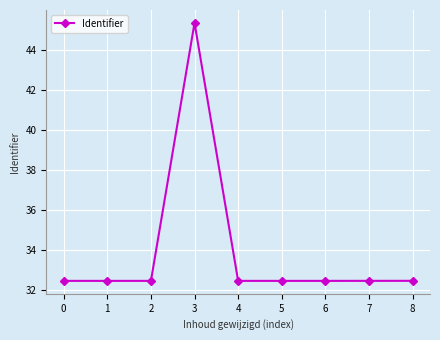

Is this an area chart (filled region under the line)?

No